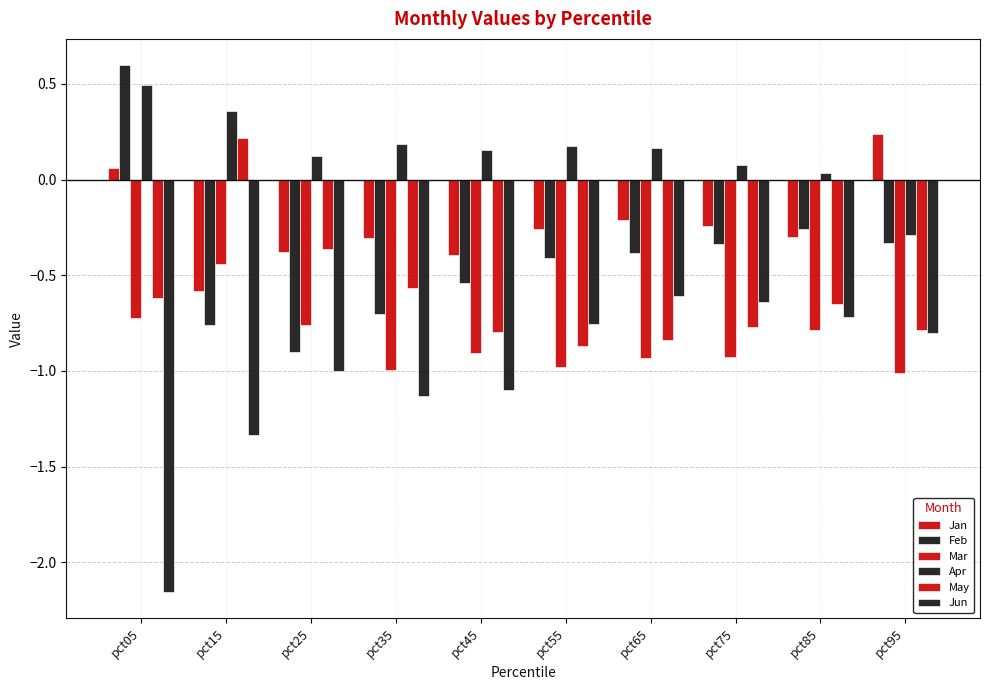

At which category is the sum across all series the highest?

pct05